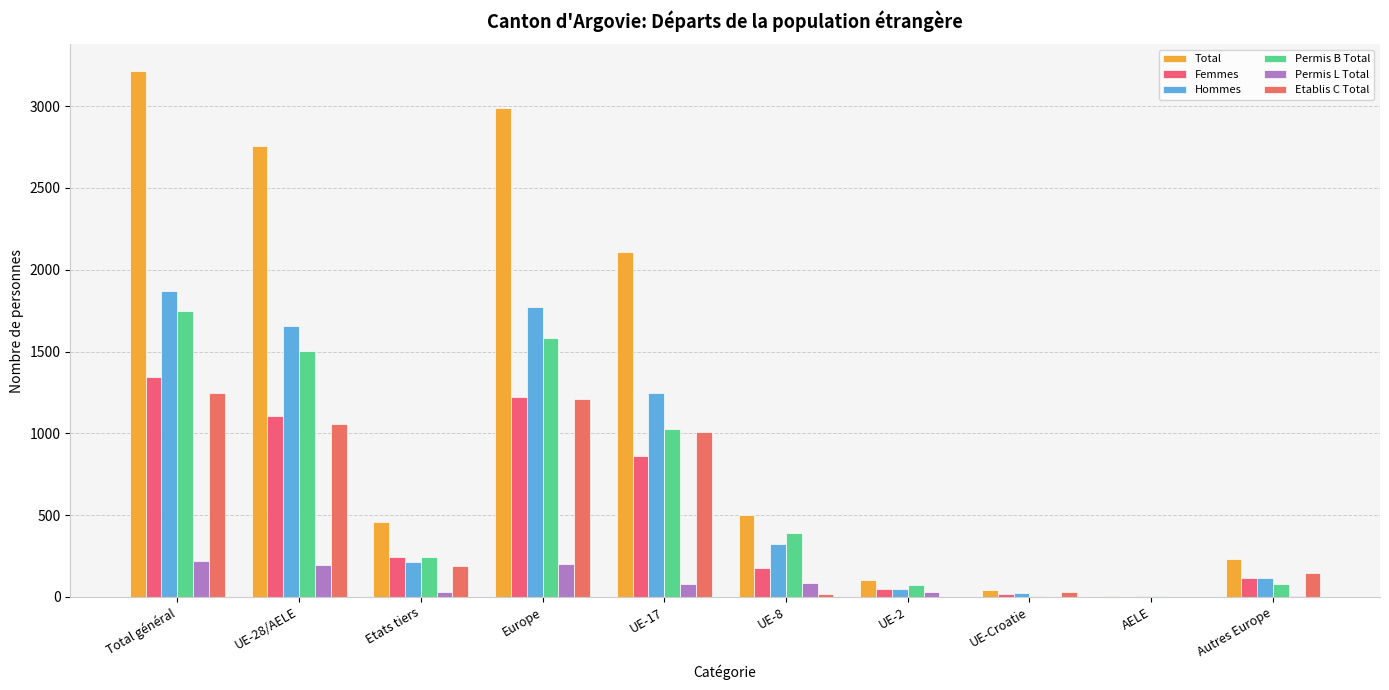

Are the bars grouped side by side (vs. stacked)?

Yes